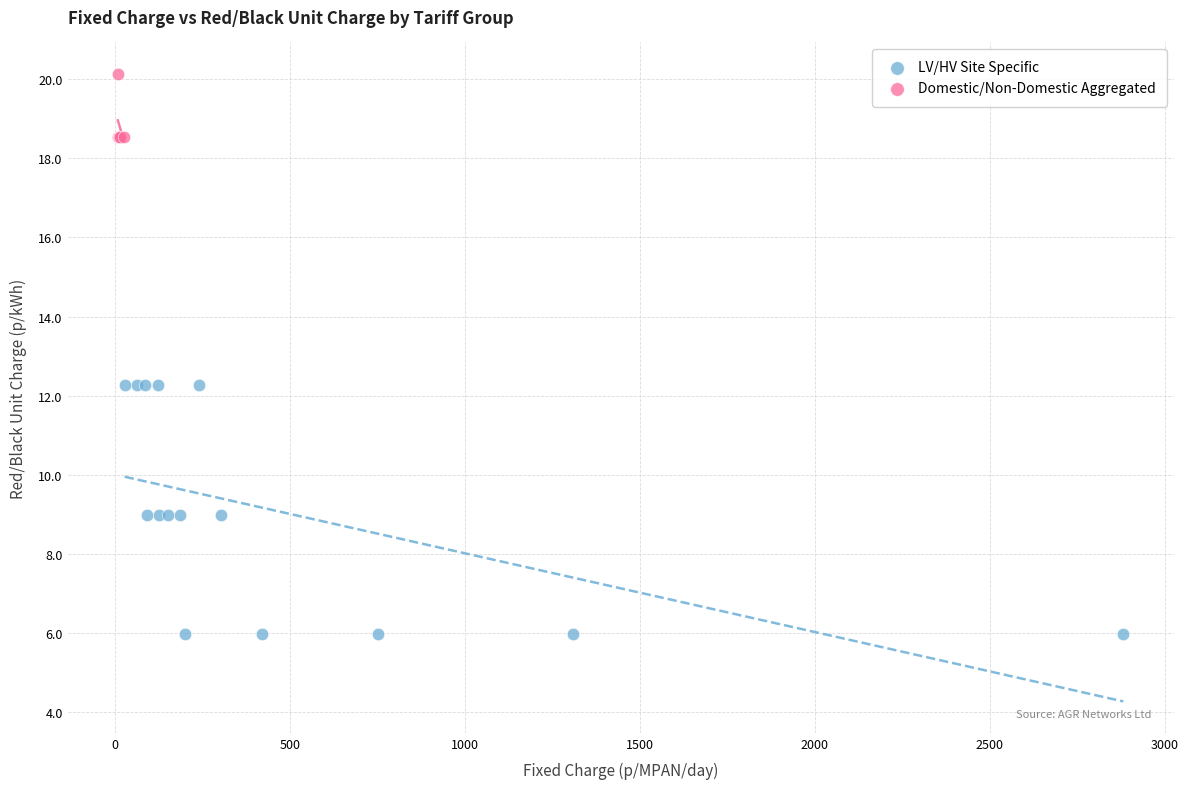

Which series contains the lowest Y value?

LV/HV Site Specific